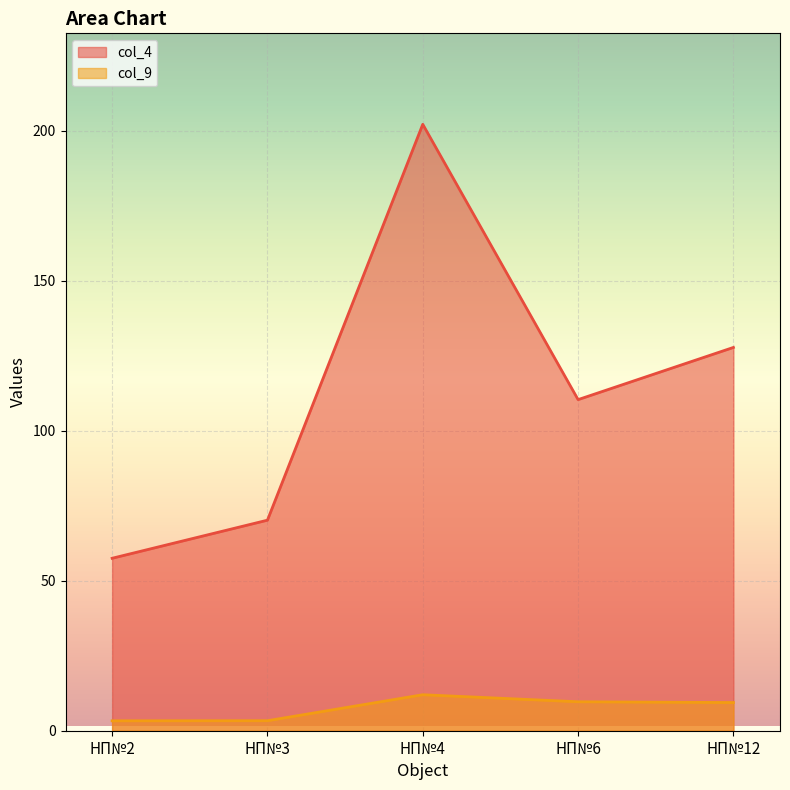

What is the approximate value of col_9 at НП№6?

9.7